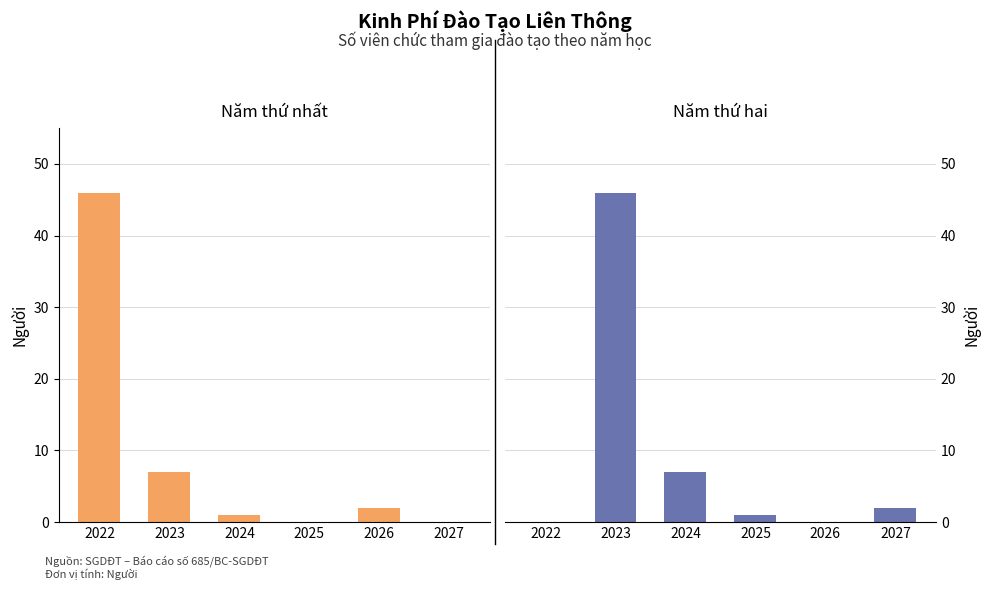

Does the chart contain stacked bars?

No